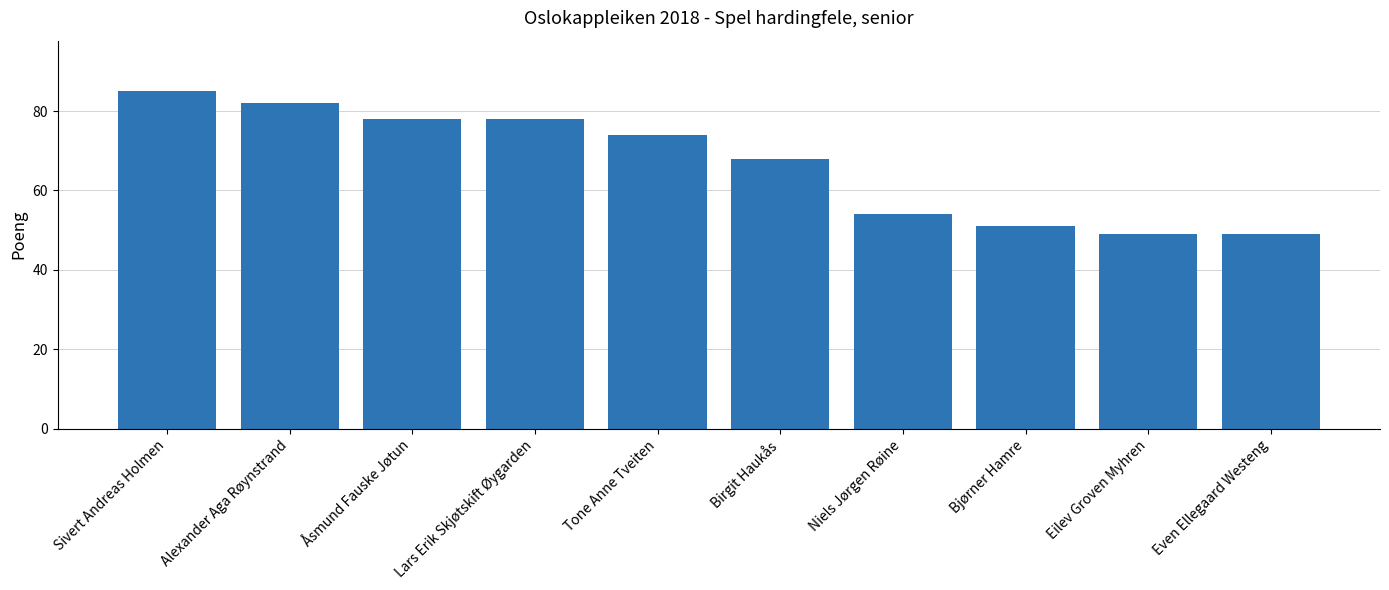

What is the average value?

67